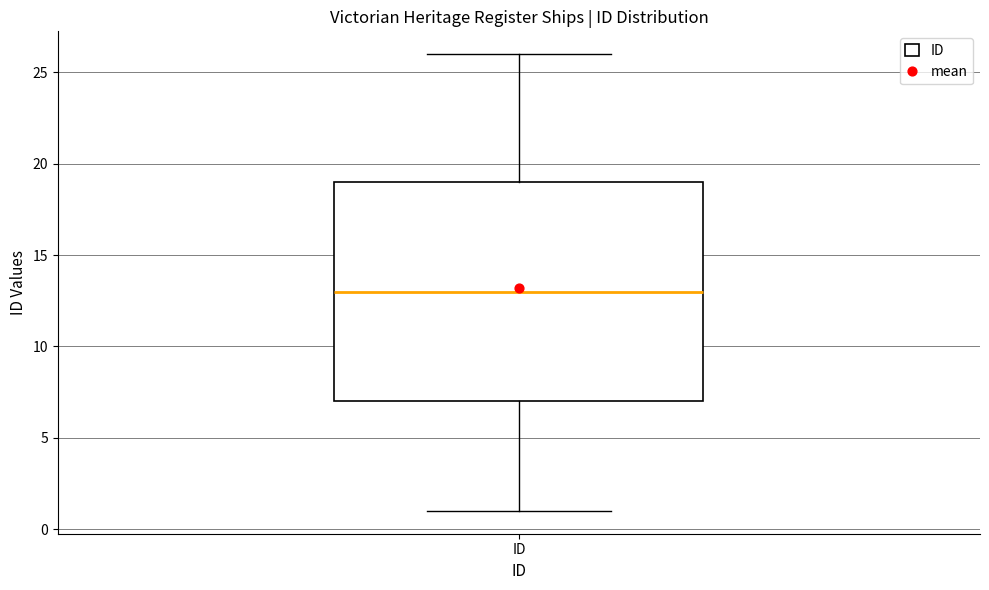

Where does the median line of the box for ID sit on the y-axis? The values are not printed on the chart, so give them approximately, as read against the axis.

13